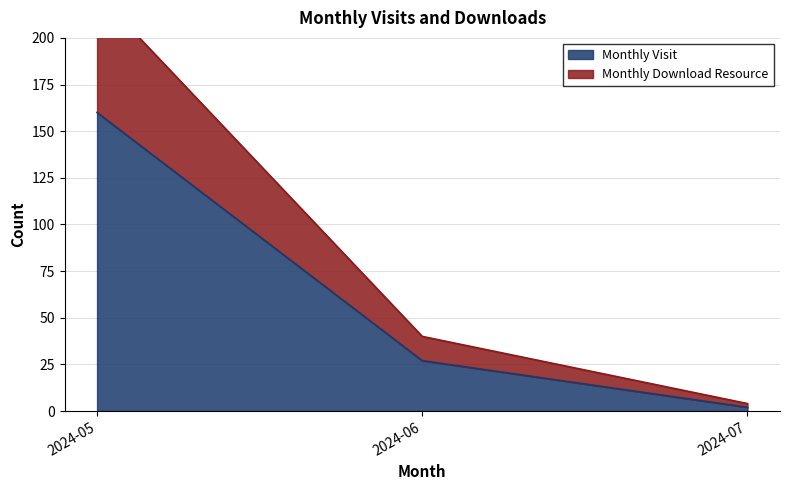

Does the chart have visible grid lines?

Yes